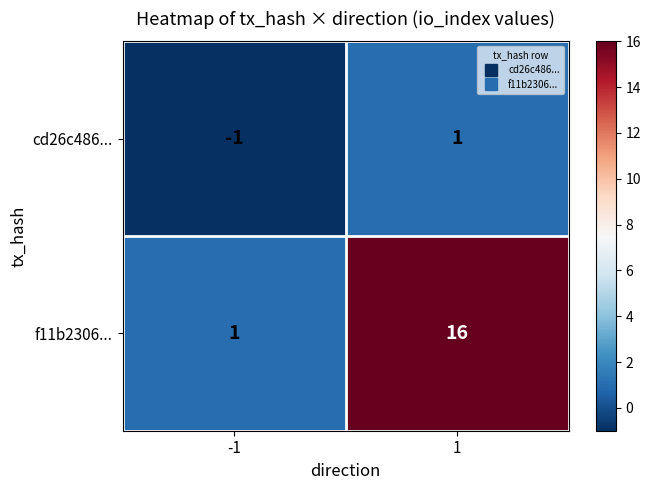

Which series has the largest range (max minus min)?

f11b2306...